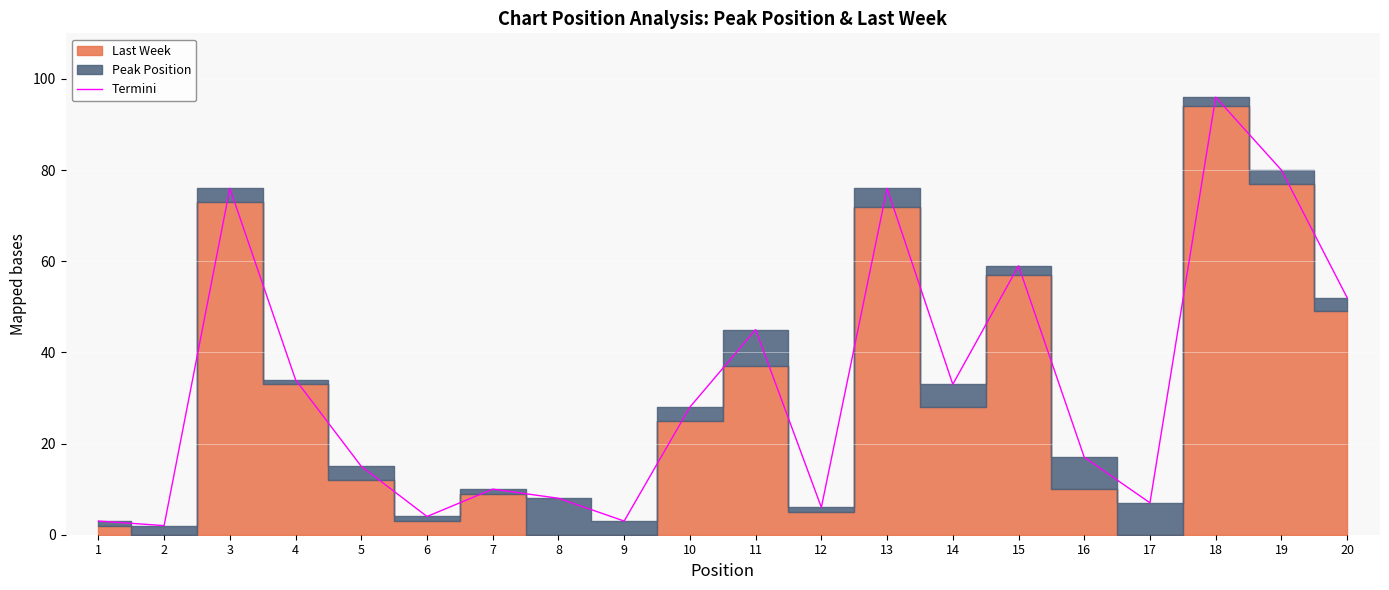

What is the difference between the values at 10 and 20?

24